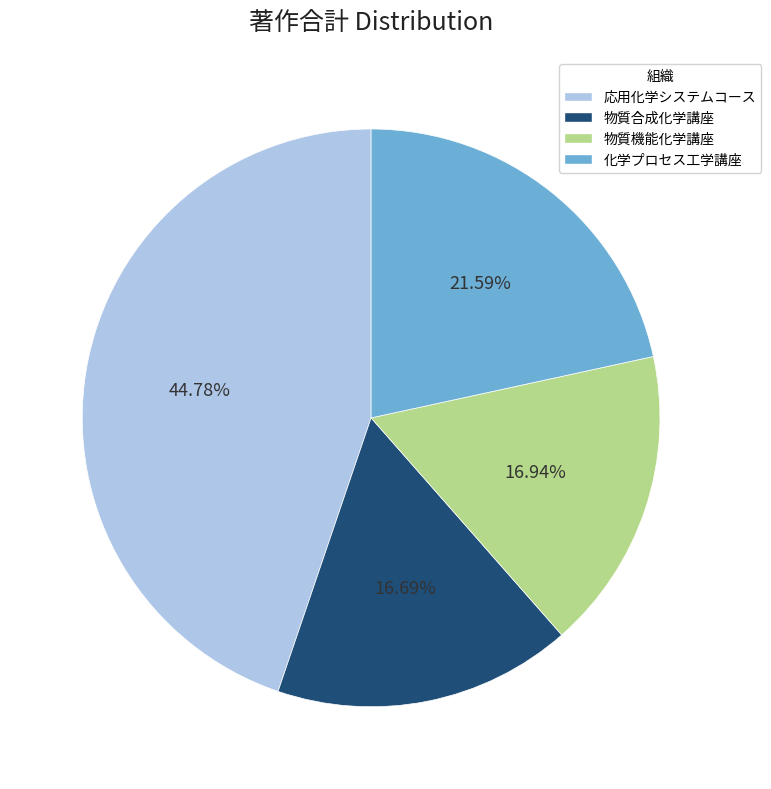

Is there a majority slice in this chart?

No